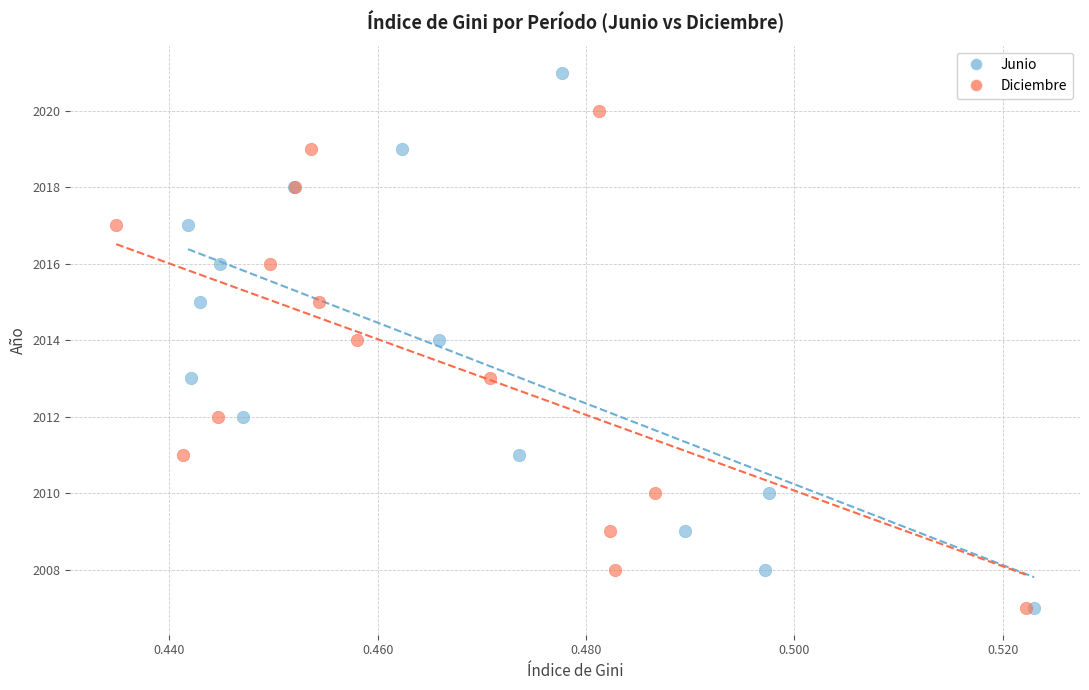

What are all the series names shown in the legend?

Junio, Diciembre